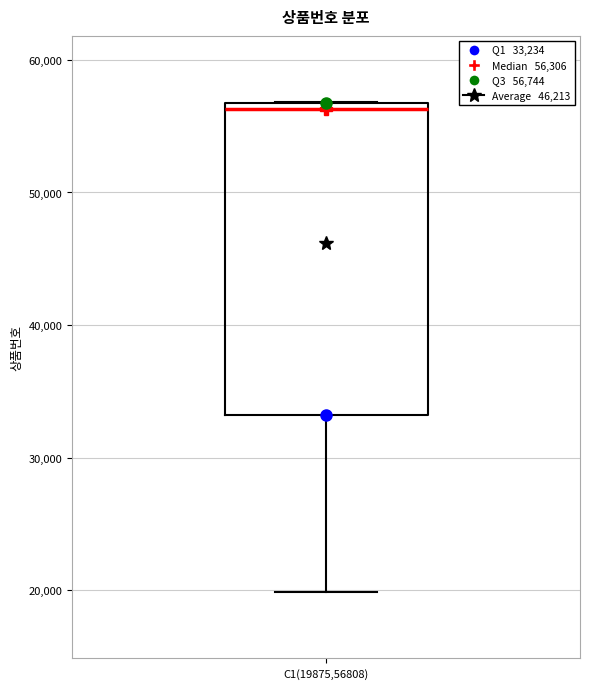

Read this box plot against the y-axis: the position of the median line, the range covered by the box, and the ends of both whiskers. The values are not printed on the chart, so give them approximately, as read against the axis.

median 56000, box 33000 to 57000, whiskers 20000 to 57000